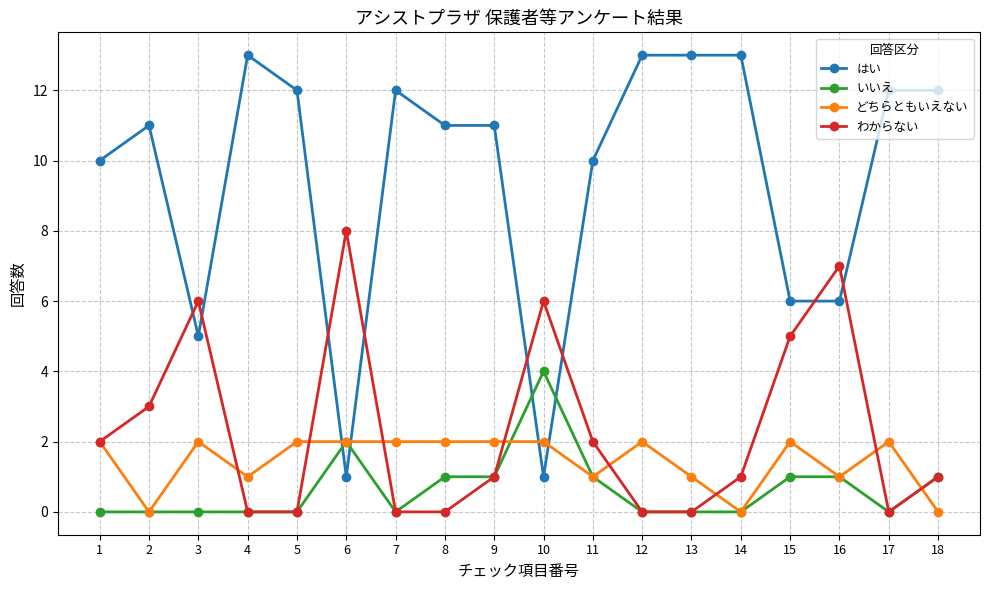

What is the greatest value displayed?

13